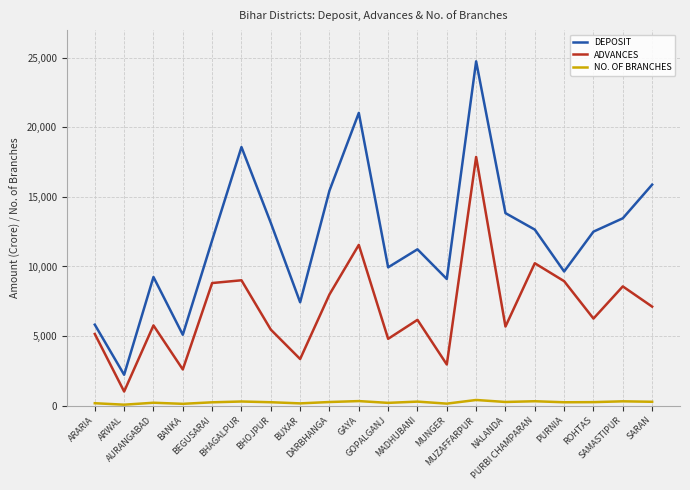

What is the difference between the DEPOSIT values at MUZAFFARPUR and PURNIA?

15107.1